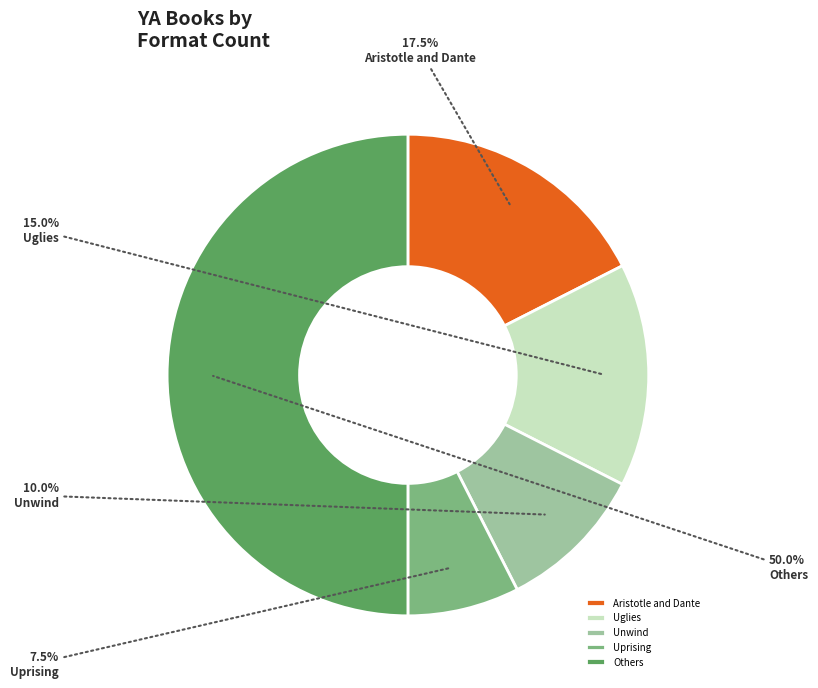

Rank the categories by value from highest to lowest.

Others, Aristotle and Dante, Uglies, Unwind, Uprising